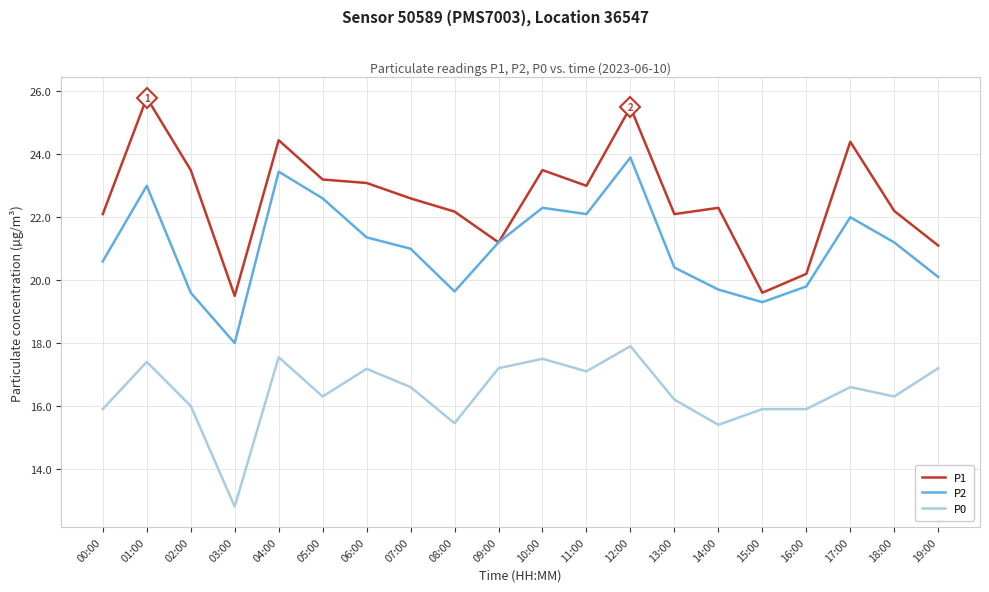

Rank the series by their average value, from lowest to highest.

P0, P2, P1